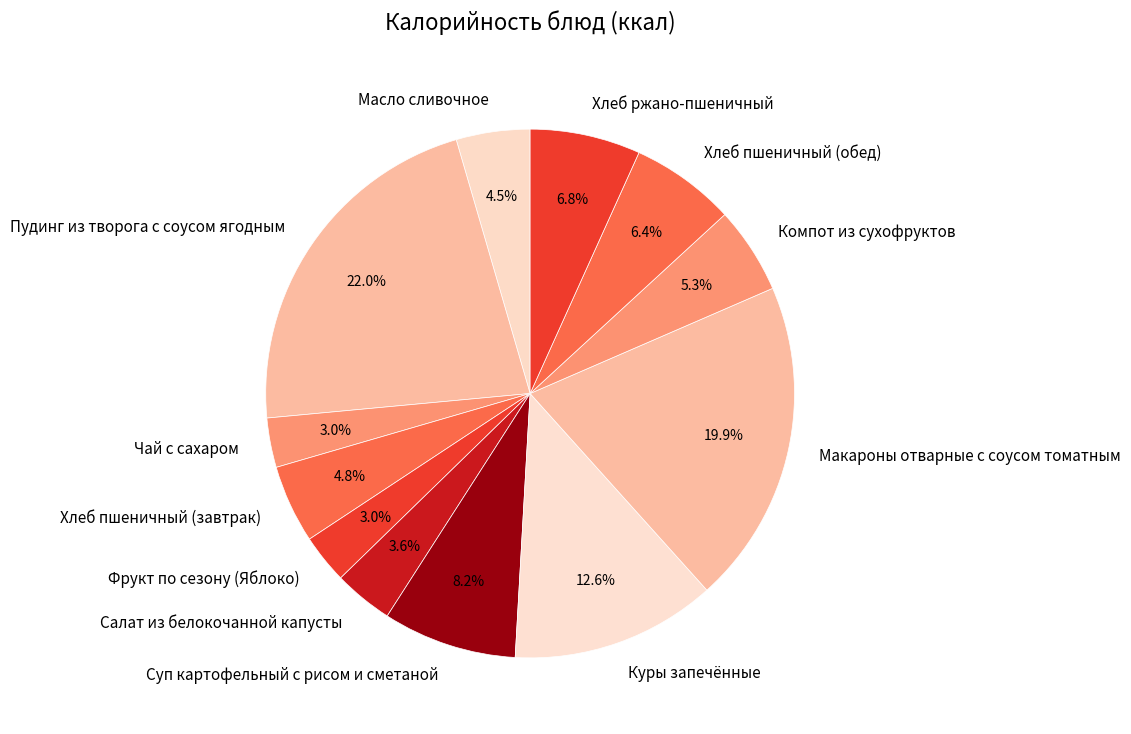

How many segments does this pie chart have?

12